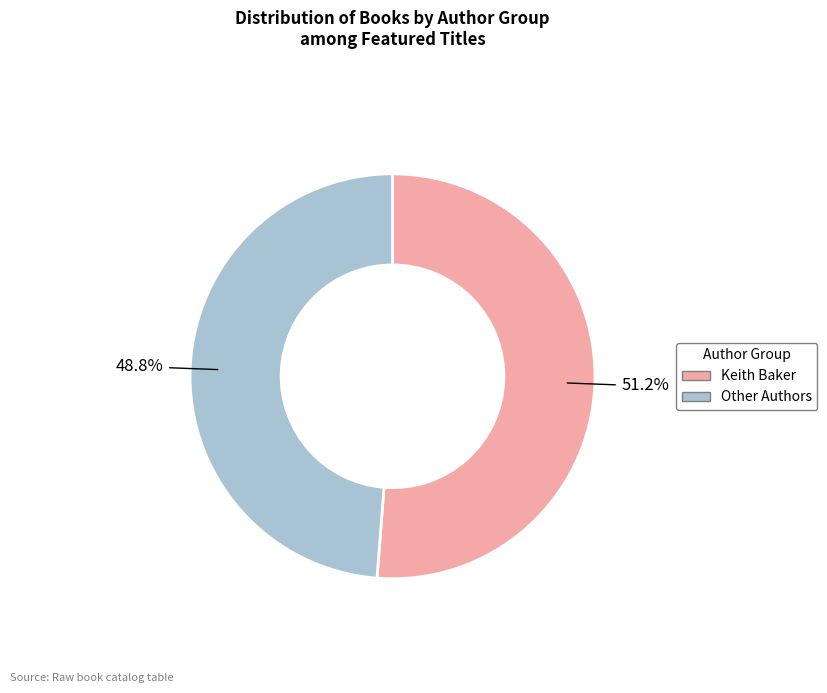

Is there any slice that represents more than half of the pie?

Yes